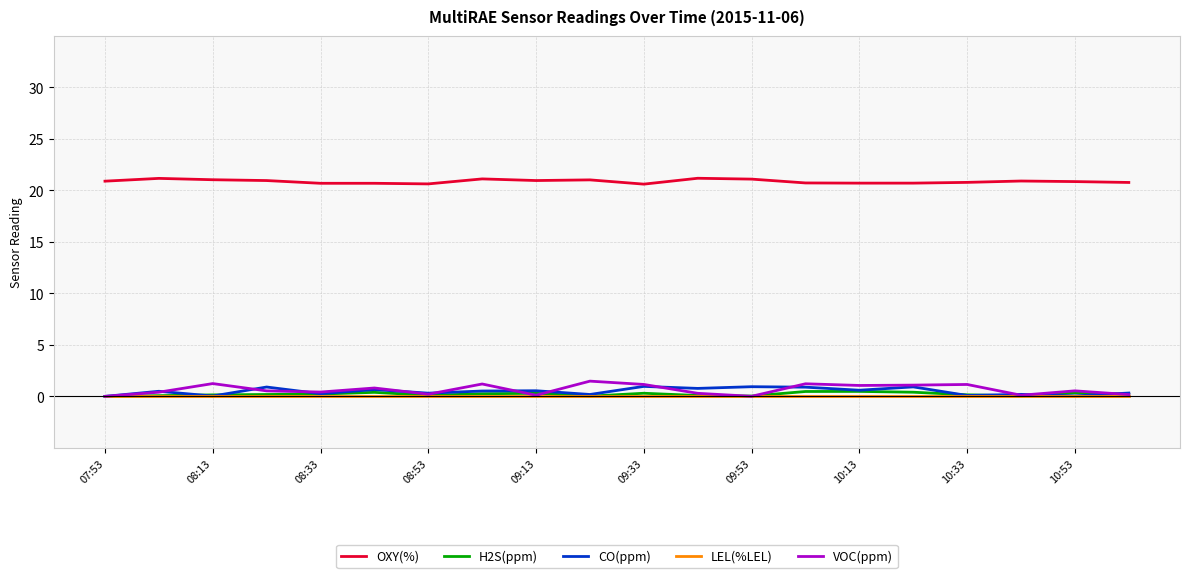

Does the chart have visible grid lines?

Yes